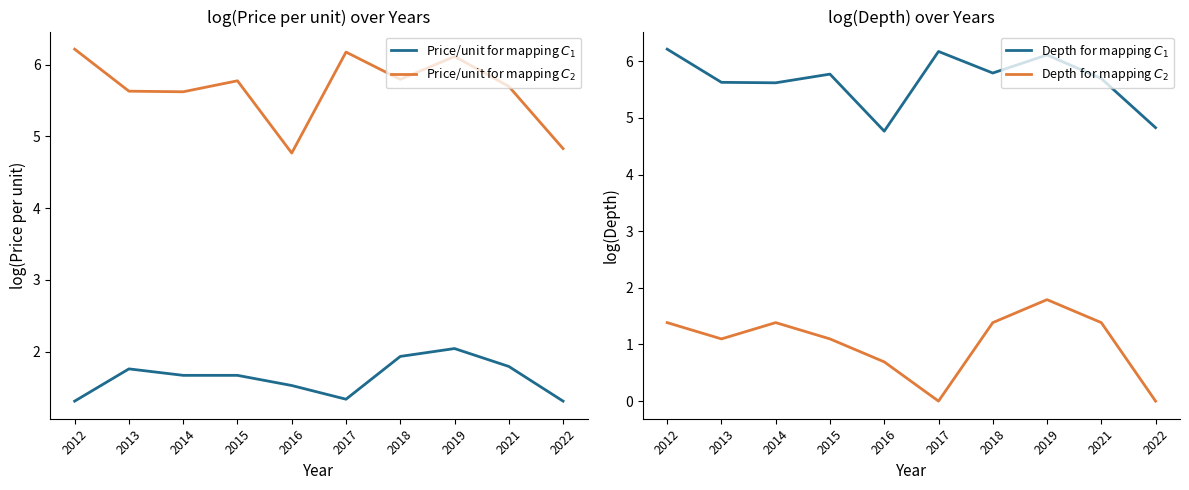

What is the spread (max minus min) of values at 2015?

4.7